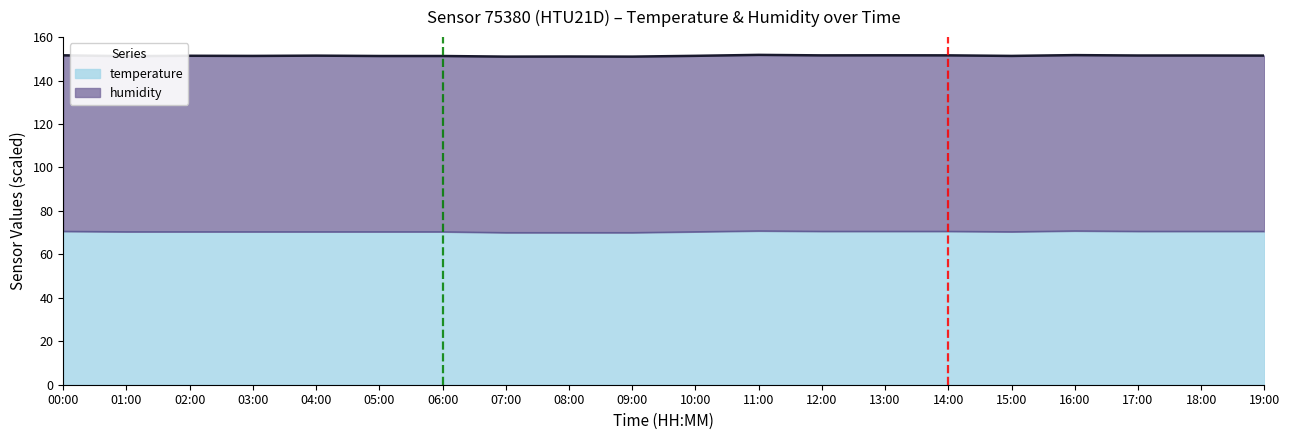

Reading left to right, extract all data points from this chart.

70.6	70.4	70.4	70.4	70.4	70.4	70.4	70.0	70.0	70.0	70.4	70.8	70.6	70.6	70.6	70.4	70.8	70.6	70.6	70.6